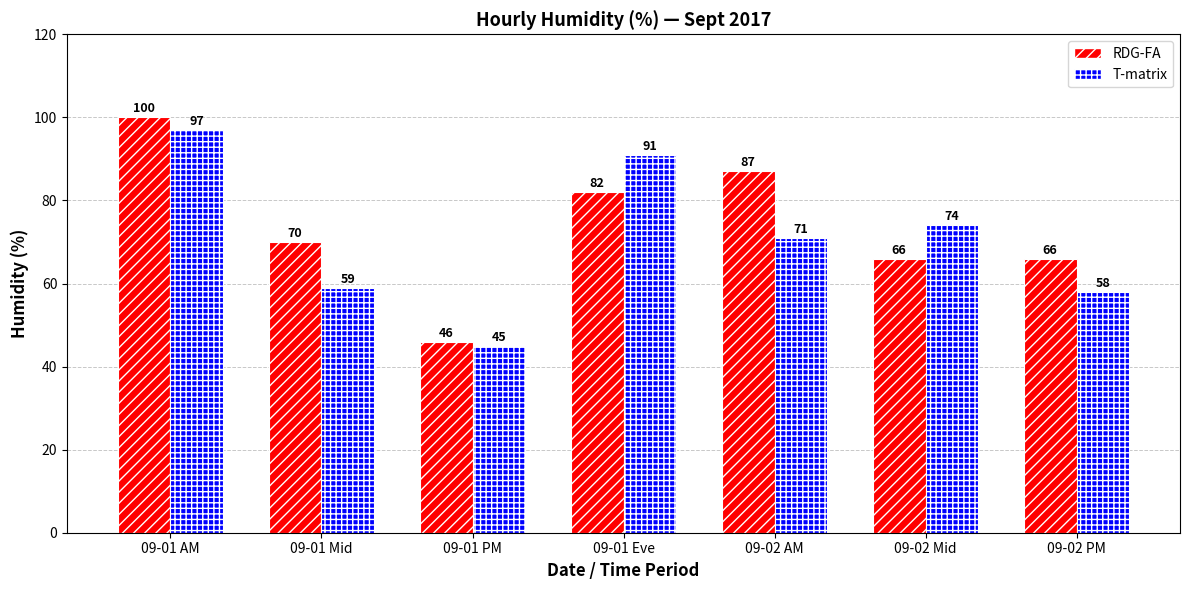

Rank the series at 09-01 Mid from lowest to highest value.

T-matrix, RDG-FA